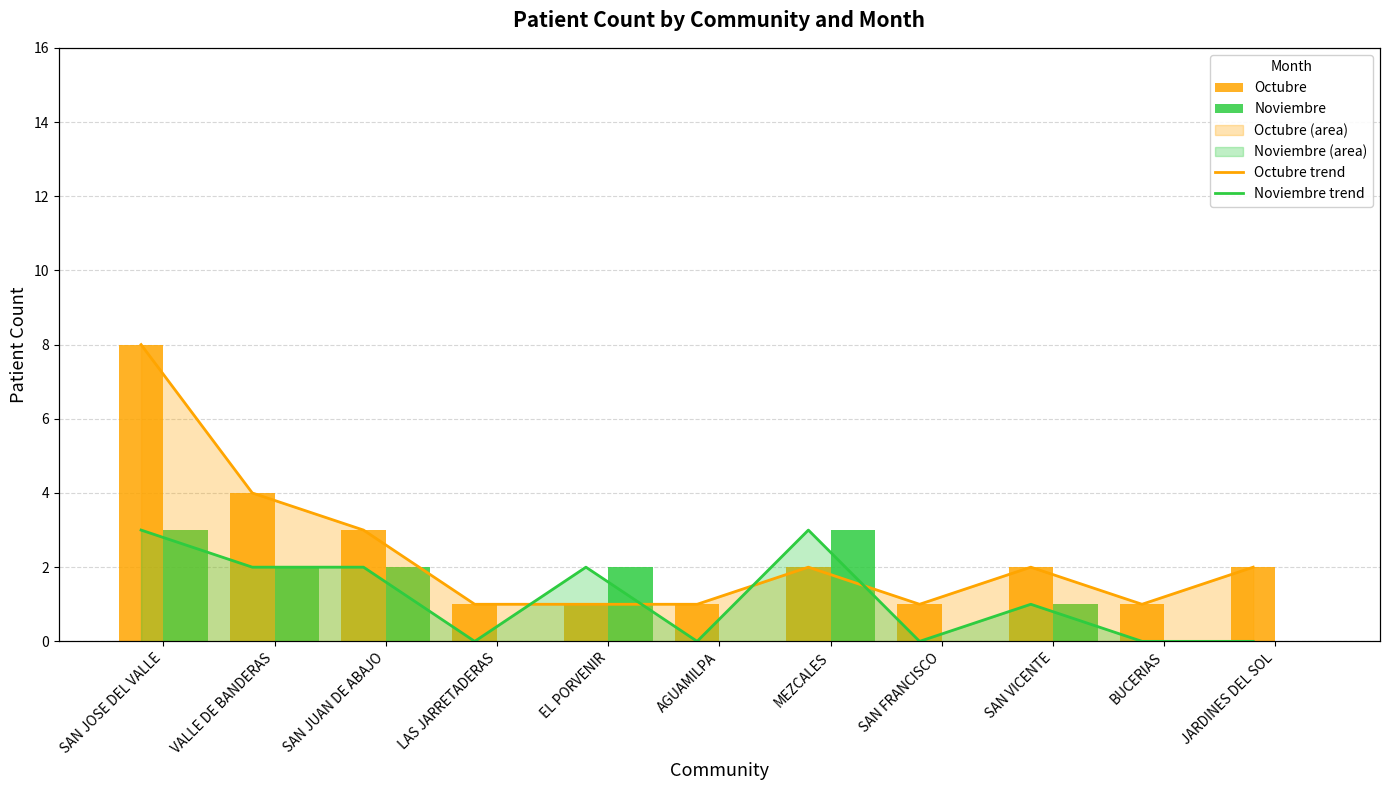

What is the average value of the Noviembre trend series?

1